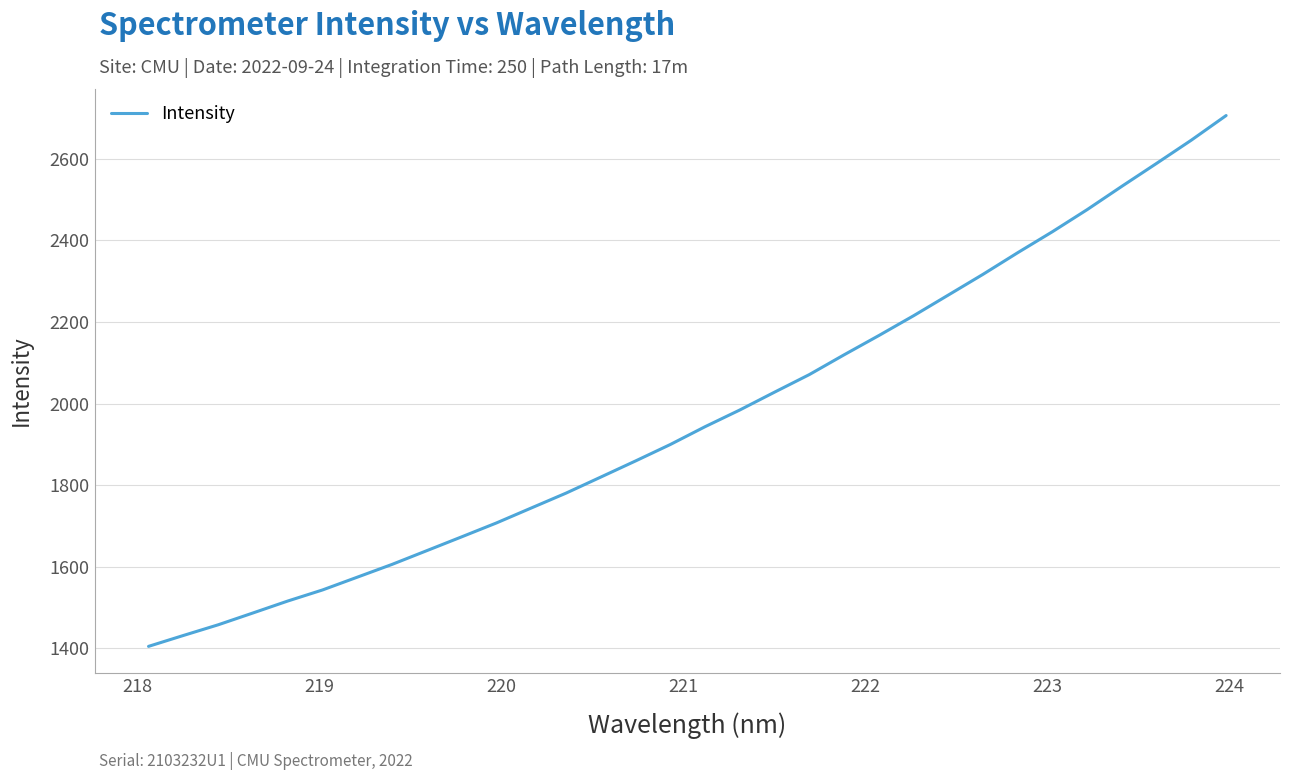

What is the minimum value shown in the chart?

1404.8